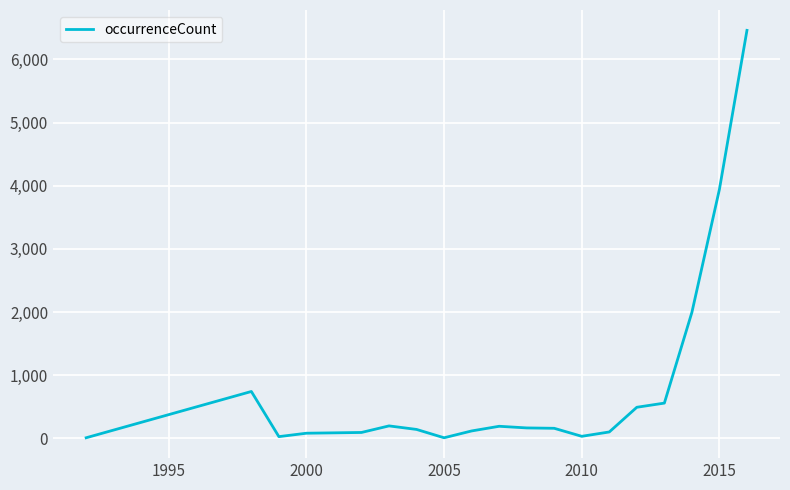

What is the greatest value displayed?

6461